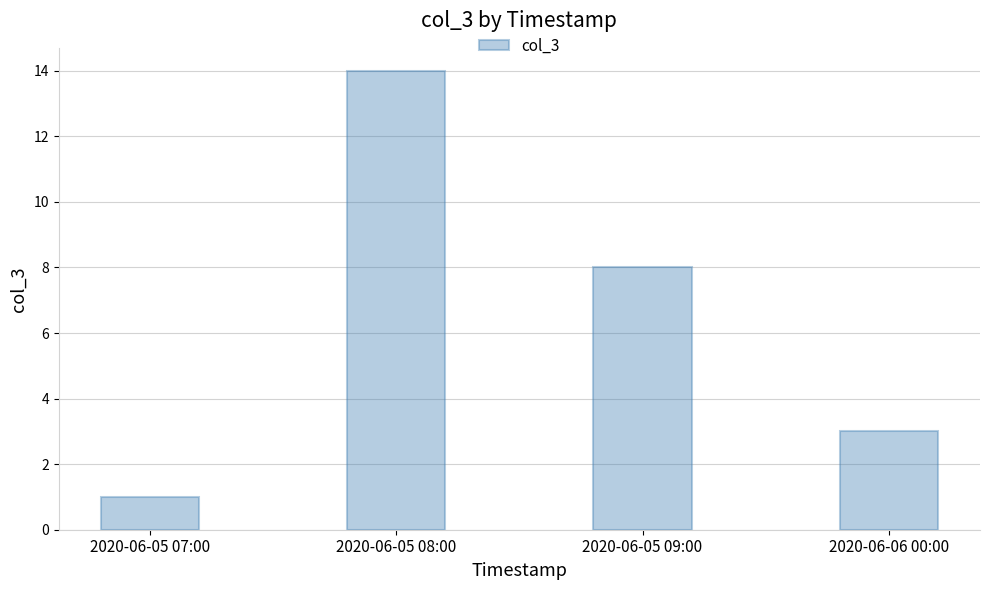

Count the values in the range 3 to 14.

3